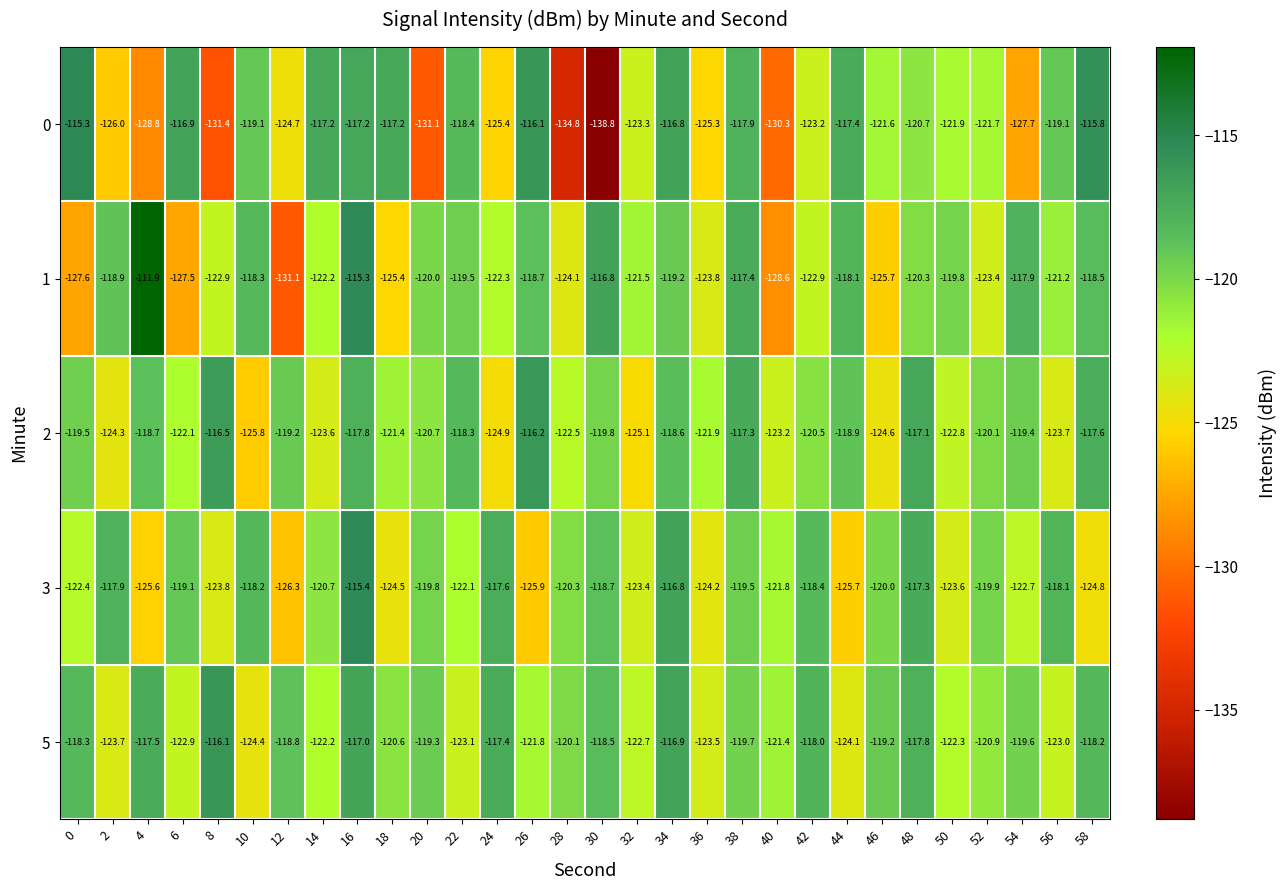

What is the maximum value shown in the chart?

-111.9